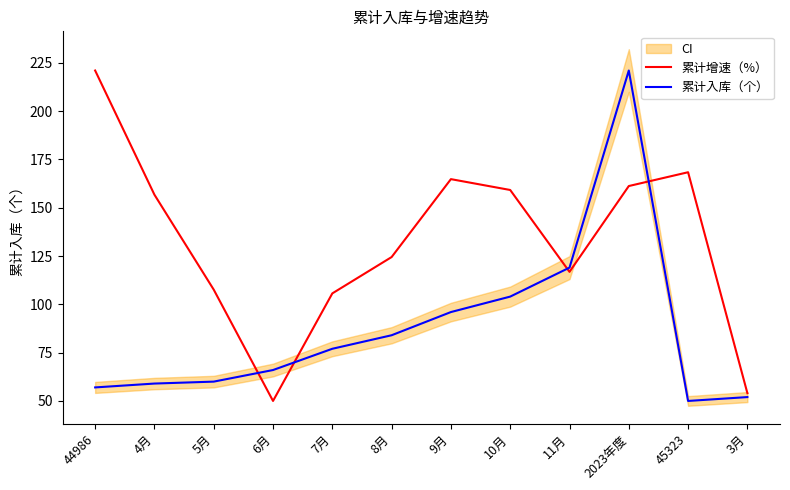

Which category has the highest value across all series?

44986